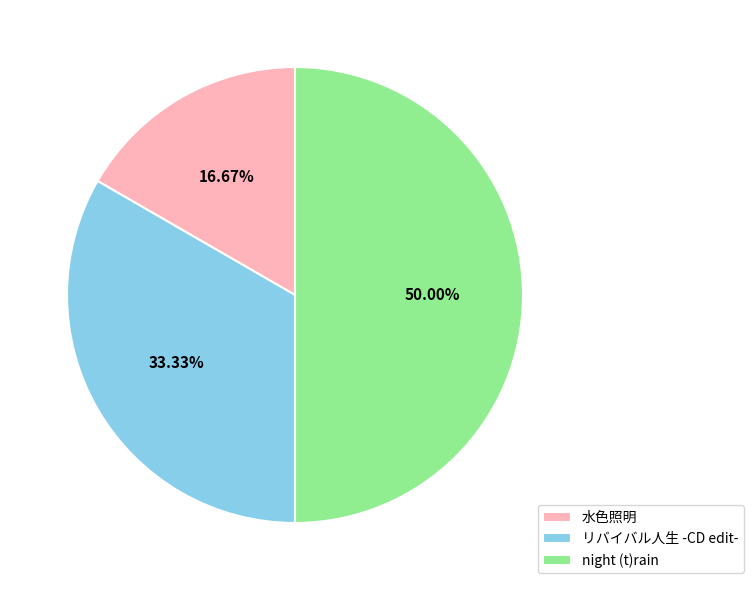

How many slices are in this pie chart?

3